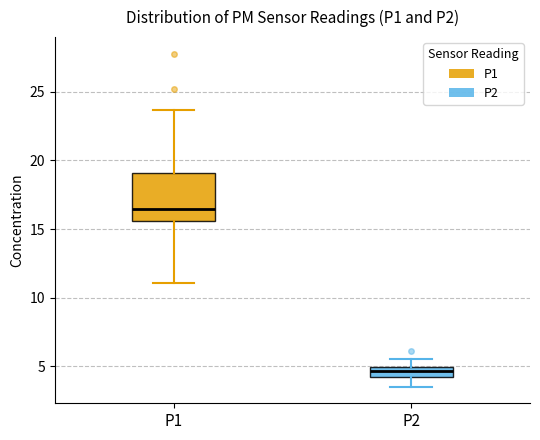

Where is the upper edge of the box for P2 on the y-axis? The values are not printed on the chart, so give them approximately, as read against the axis.

5.0